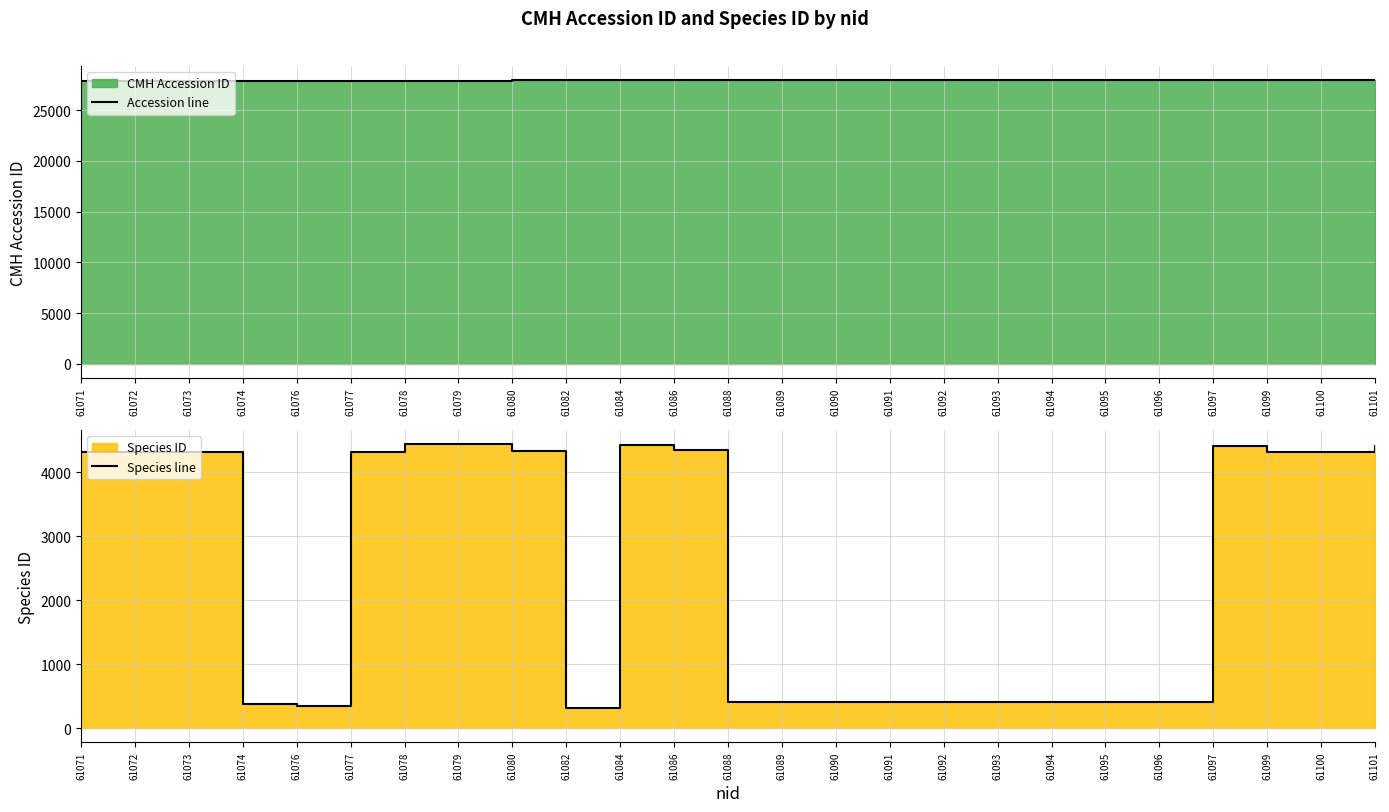

Which label corresponds to the largest value in the chart?

61101